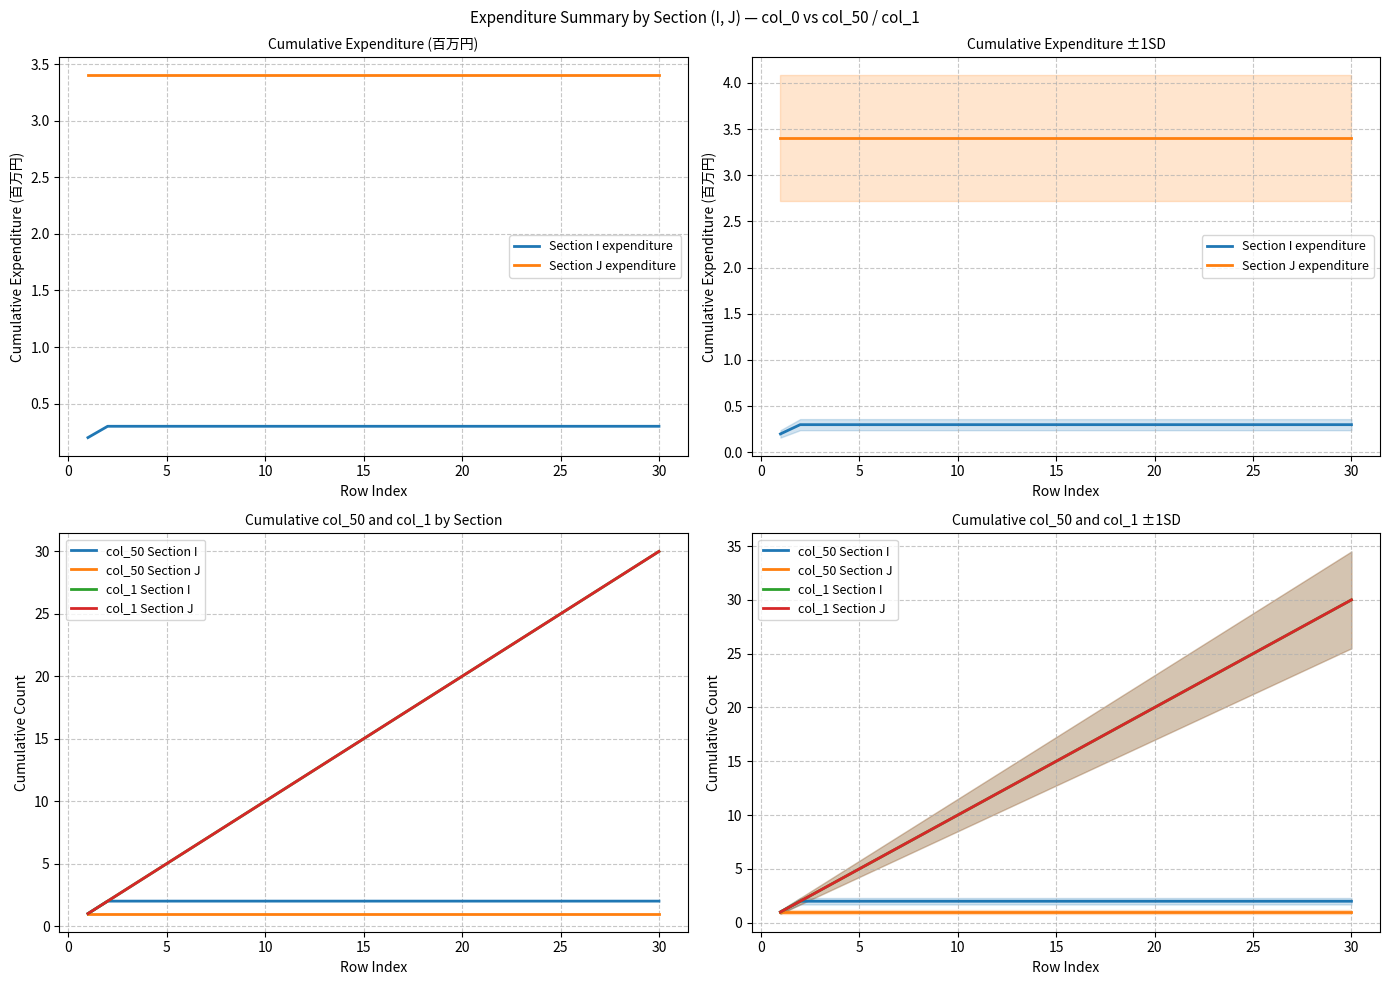

The col_50 Section J series shows 1.7 at 30. True or false?

False